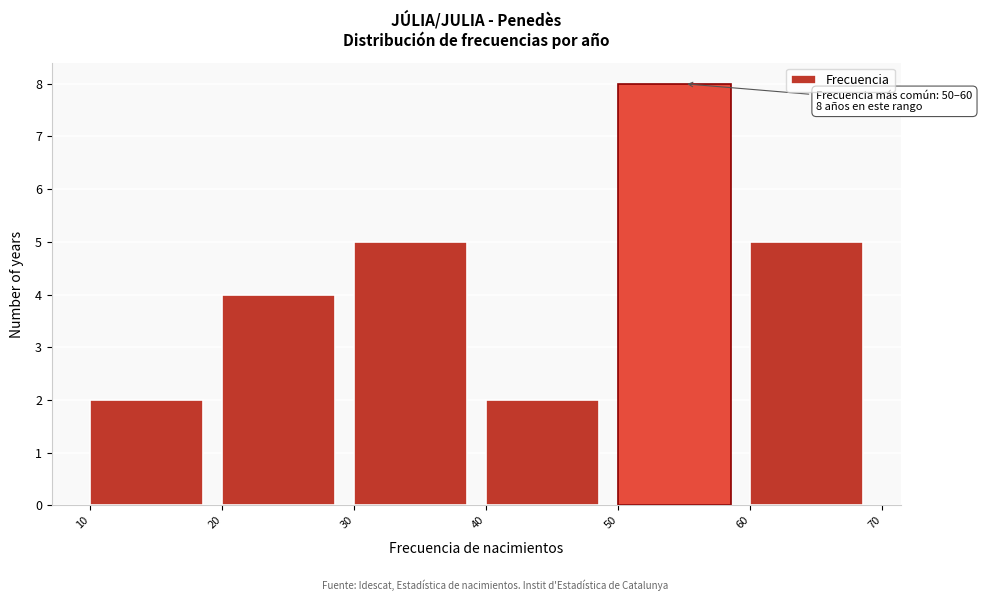

Over which range of the x-axis is the bar tallest?

50 to 60